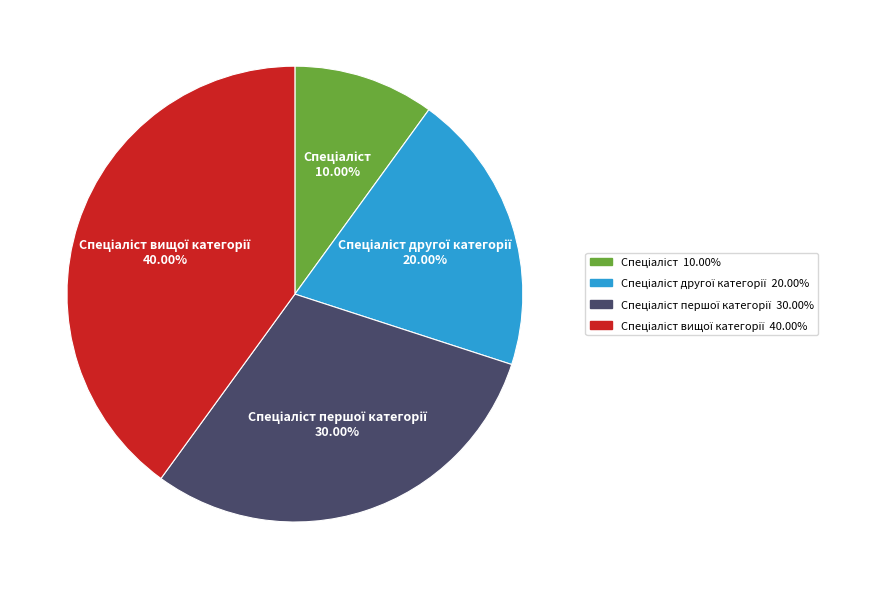

Is there a majority slice in this chart?

No